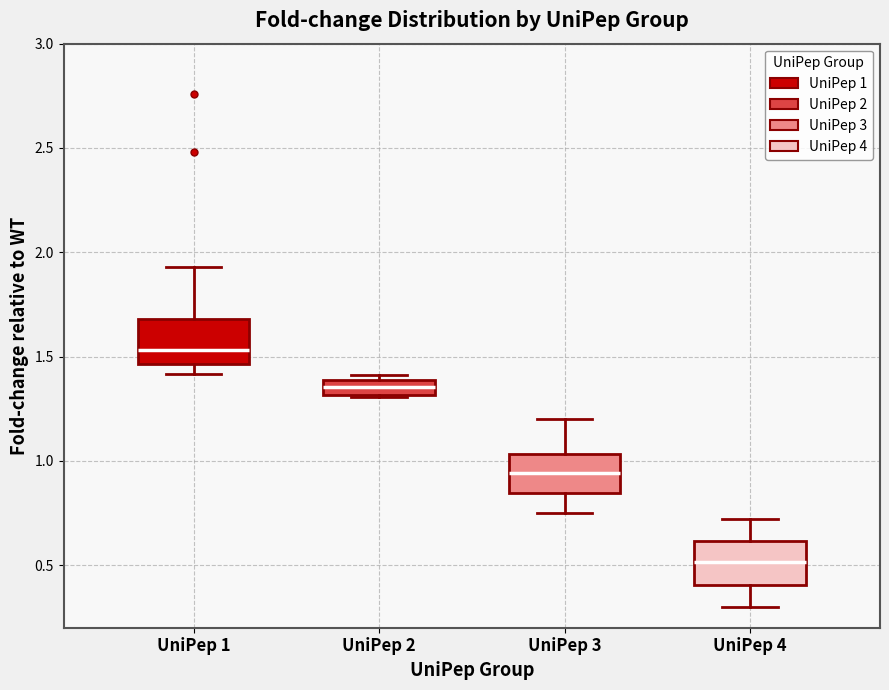

Which box has the lowest median line?

UniPep 4